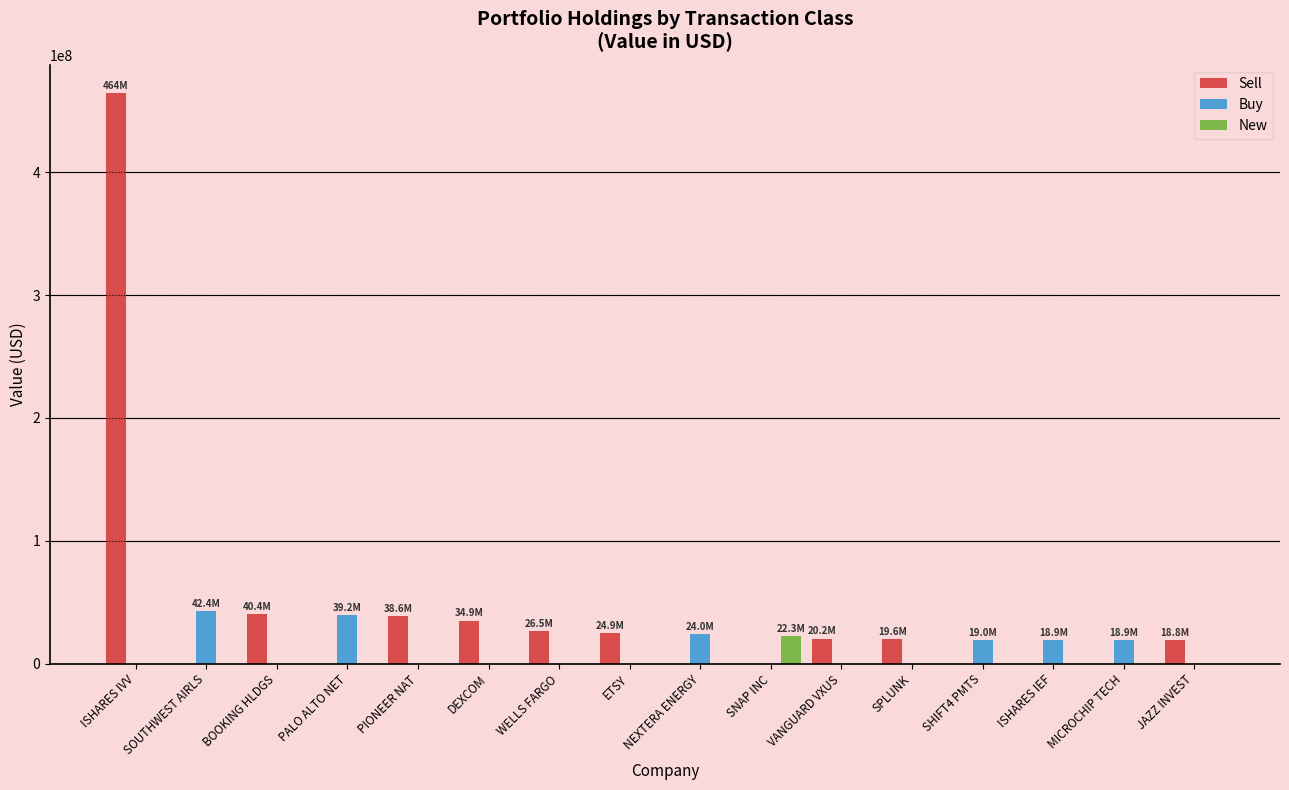

What is the maximum value for Buy?

42425056